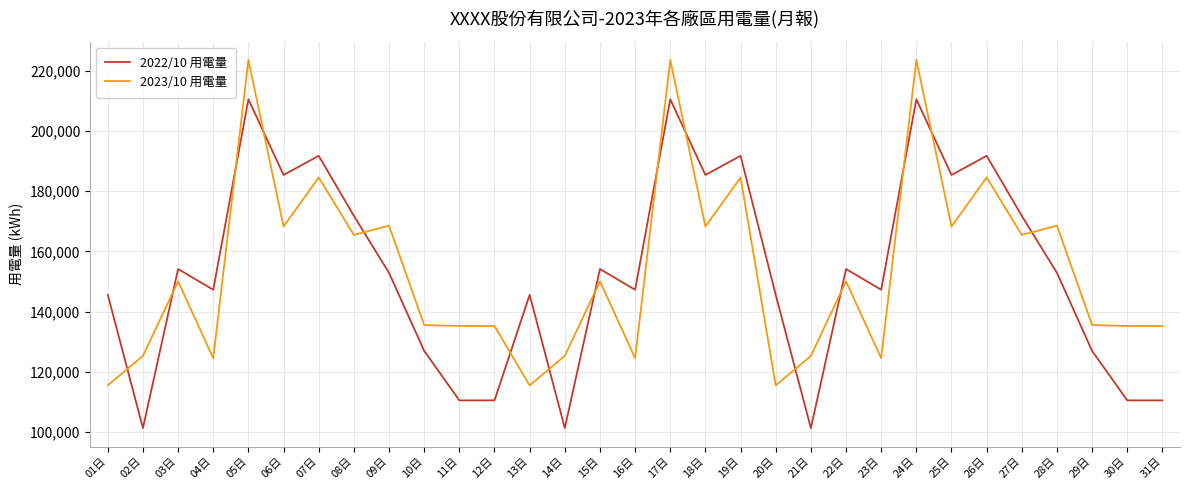

What is the total value across all series at 19日?

376259.5